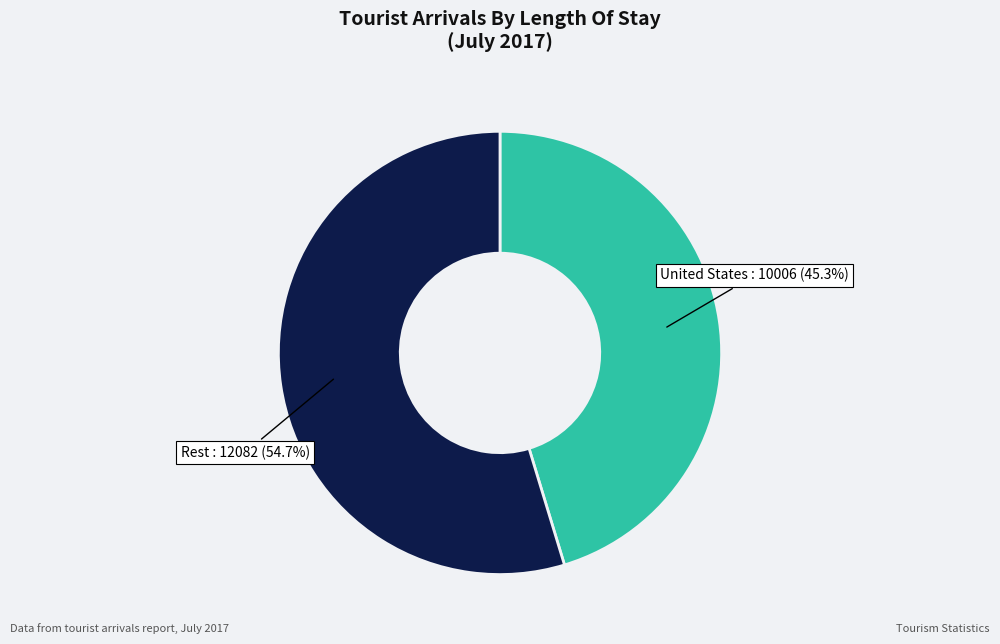

Is there a majority slice in this chart?

Yes